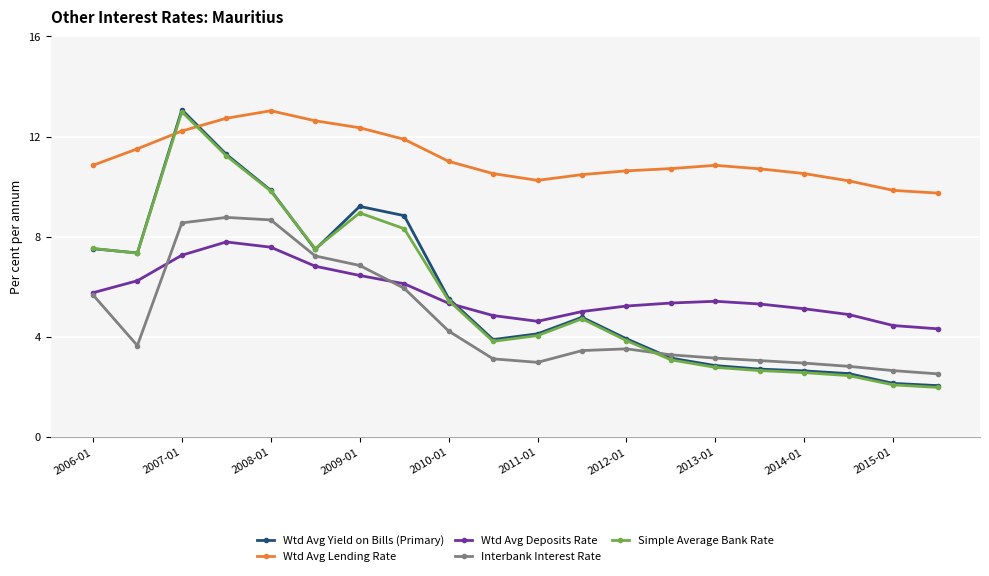

What is the value of the Simple Average Bank Rate point at the 17th from the left?

2.6